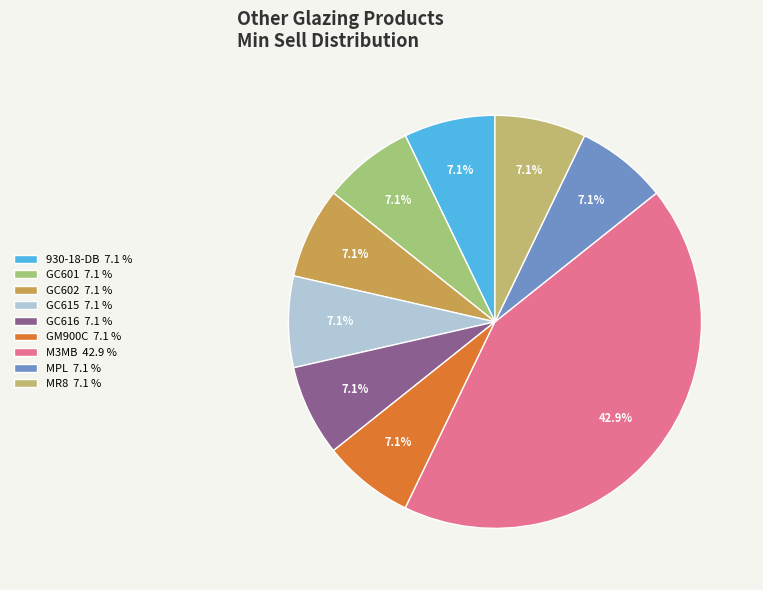

What percentage do GC616 and MPL together represent?

14.3%